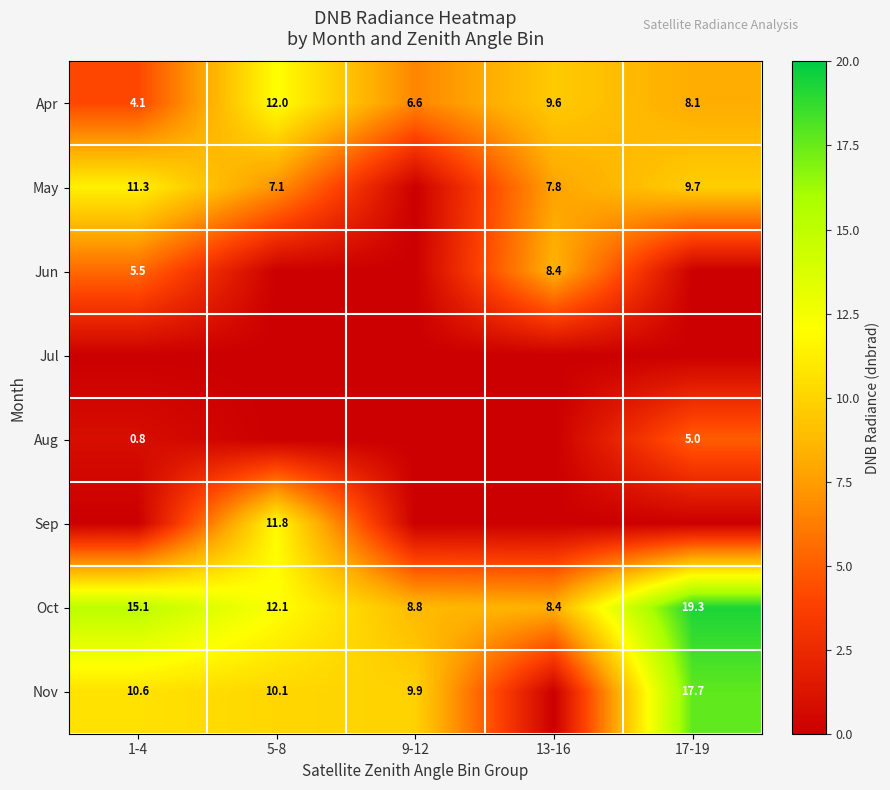

What is the maximum value for Oct?

19.3